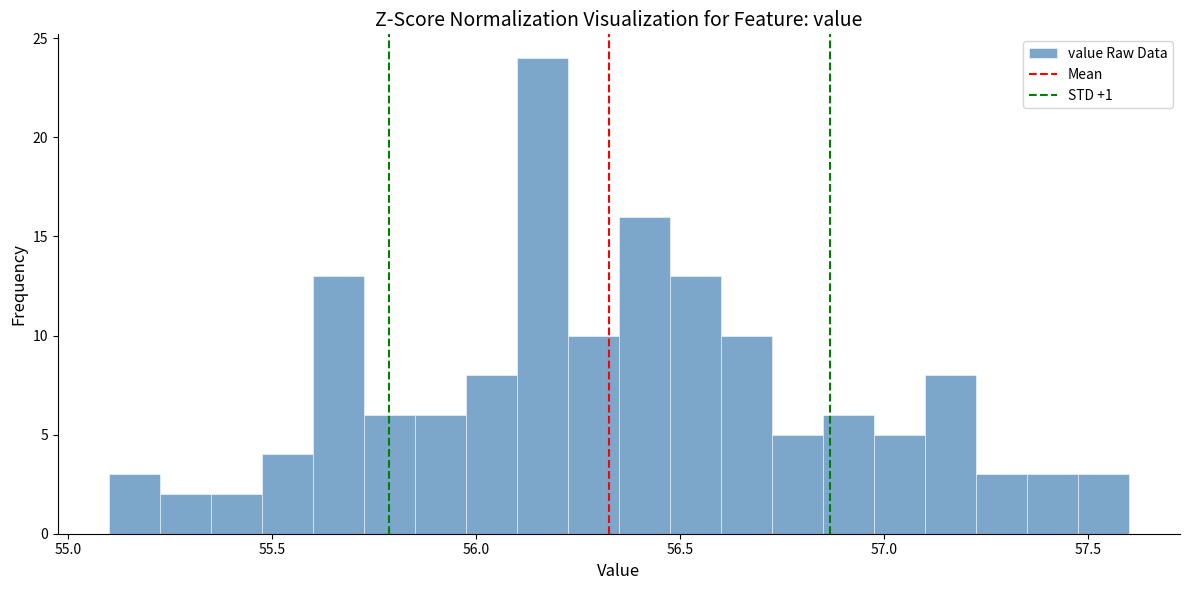

Read against the x-axis, roughly where is the centre of the tallest bar?

56.15